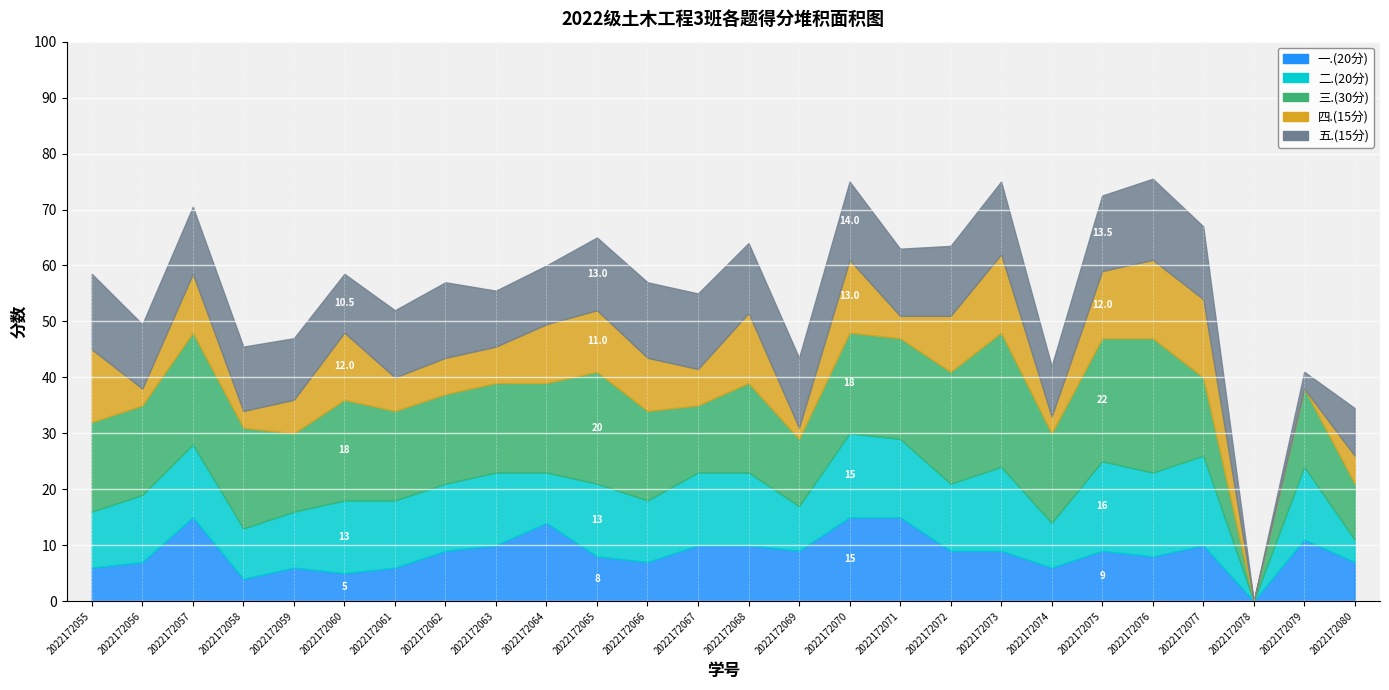

The 五.(15分) series shows 6.1 at 2022172069. True or false?

False